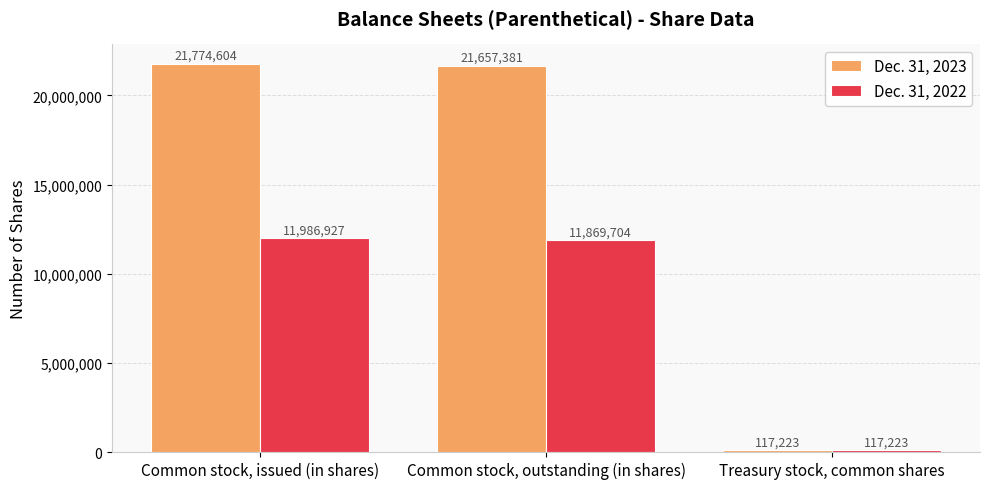

The Dec. 31, 2022 series shows 19535002 at Common stock, issued (in shares). True or false?

False